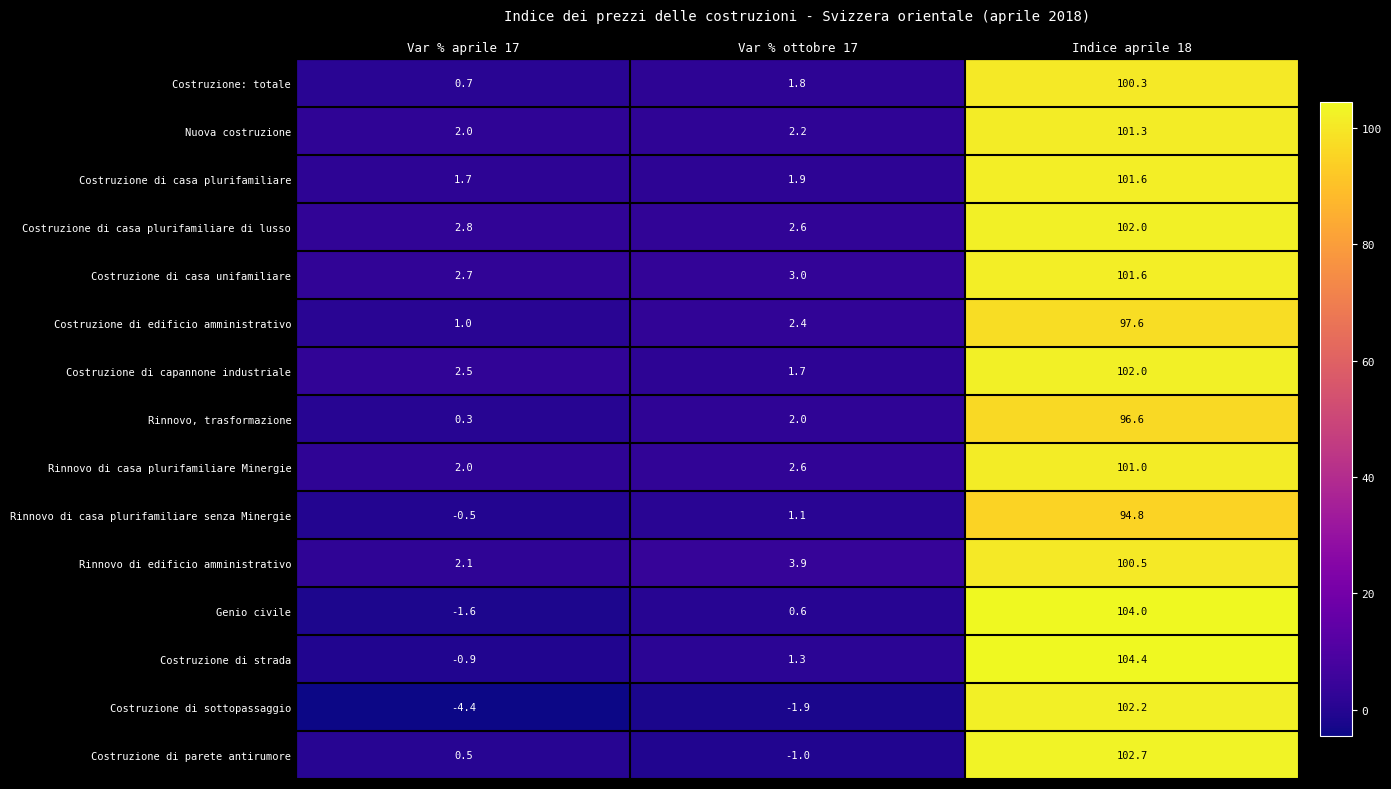

Which series has the largest range (max minus min)?

Costruzione di sottopassaggio